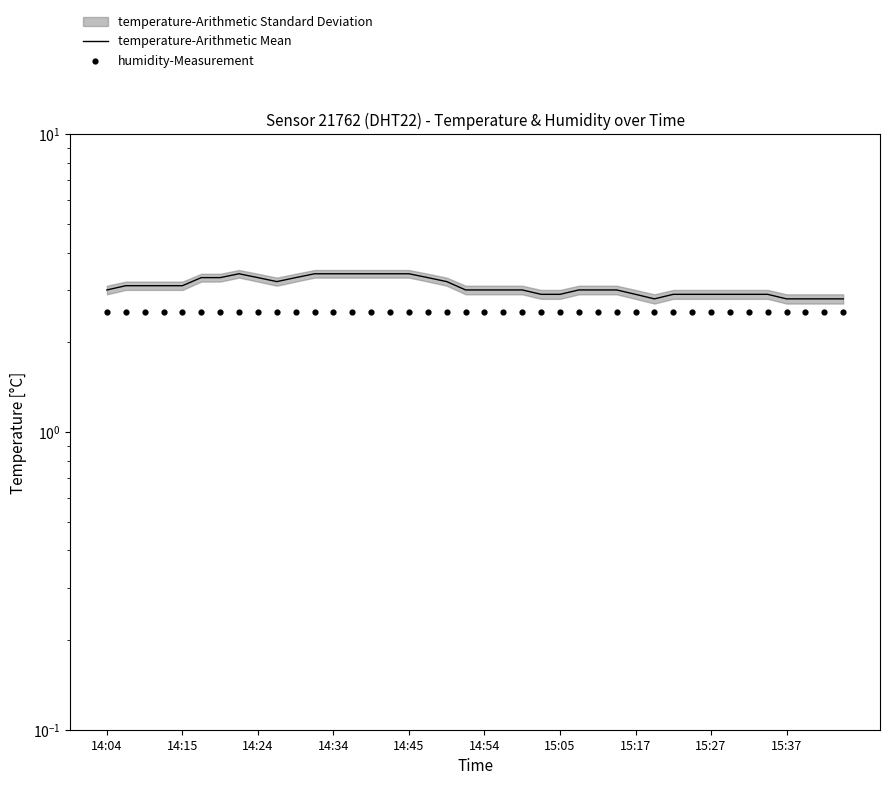

Which series has the widest spread of Y values?

temperature-Arithmetic Mean